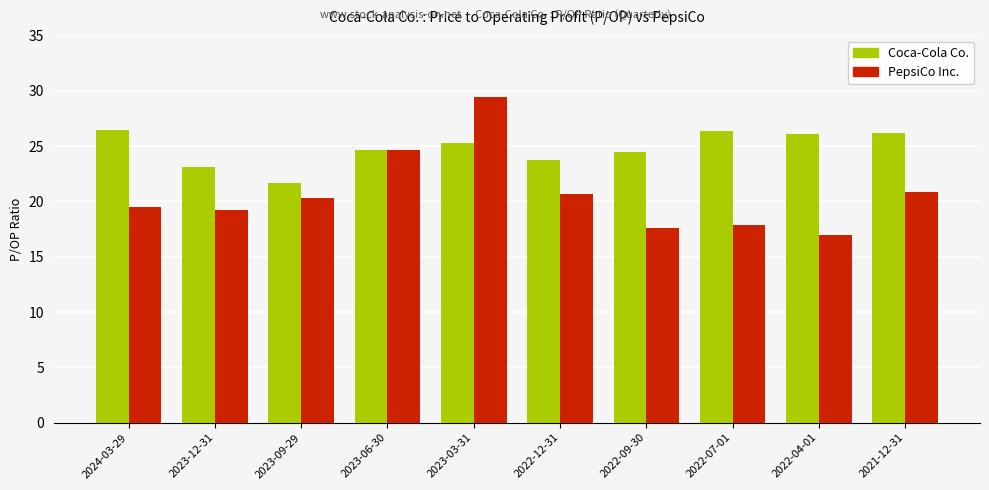

Where is PepsiCo Inc. nearest to the value 23?

2023-06-30